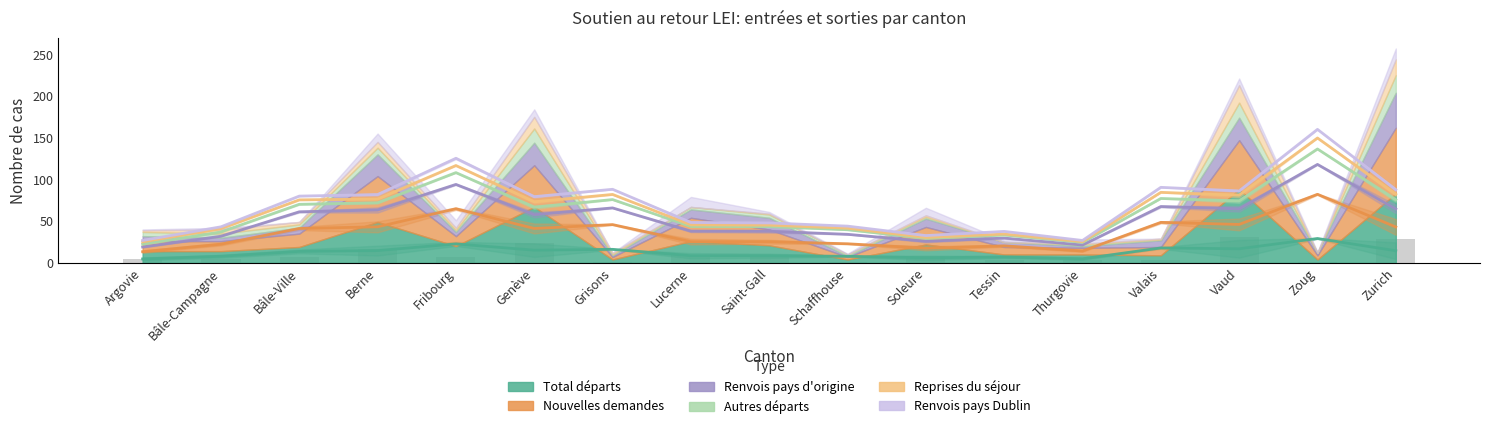

What is the value of the Autres départs bar at the 10th from the left?

2